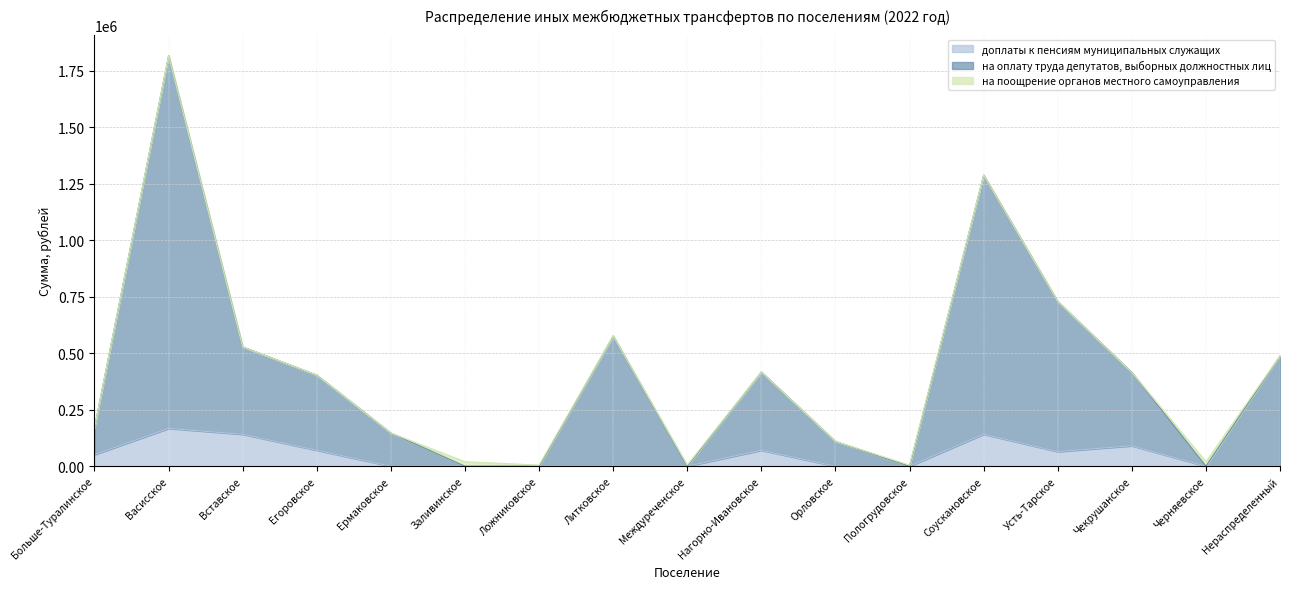

How many lines are shown in the chart?

3